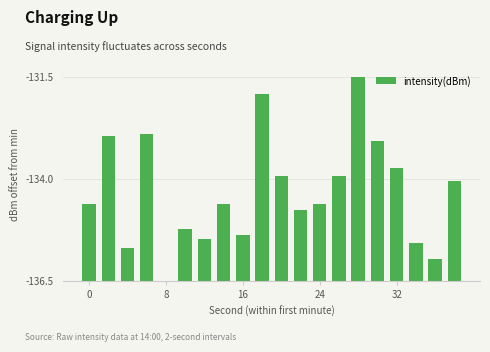

Are the bars horizontal?

No